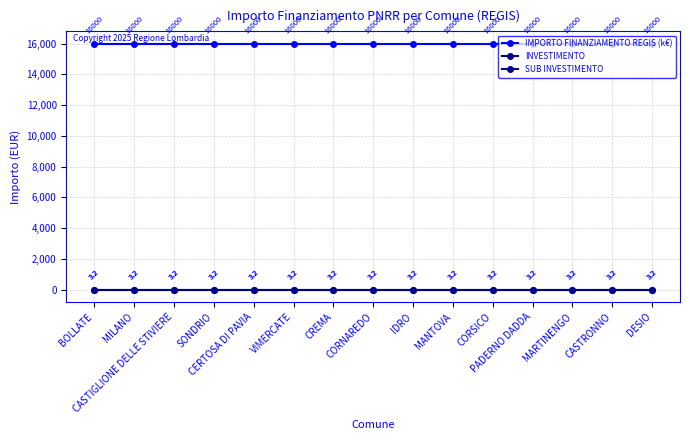

At CORNAREDO, list the series in order from smallest to largest.

INVESTIMENTO, SUB INVESTIMENTO, IMPORTO FINANZIAMENTO REGIS (k€)